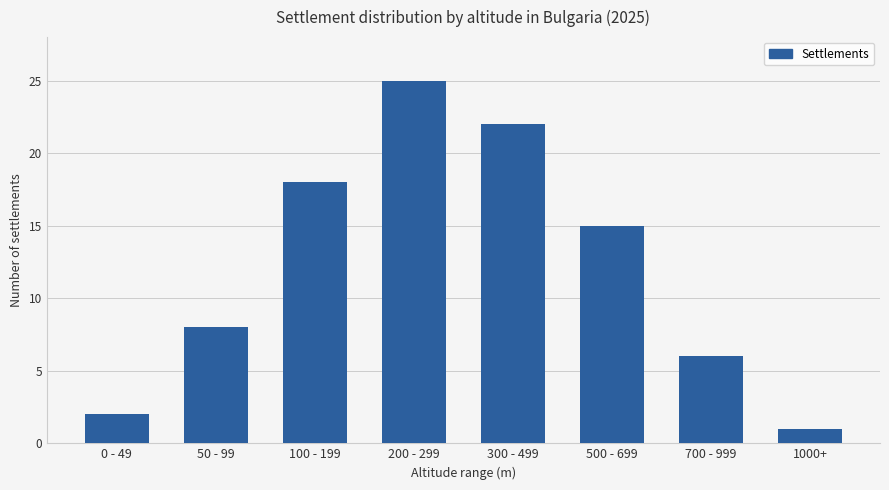

What is the ratio of the value at 500 - 699 to the value at 300 - 499?

0.7